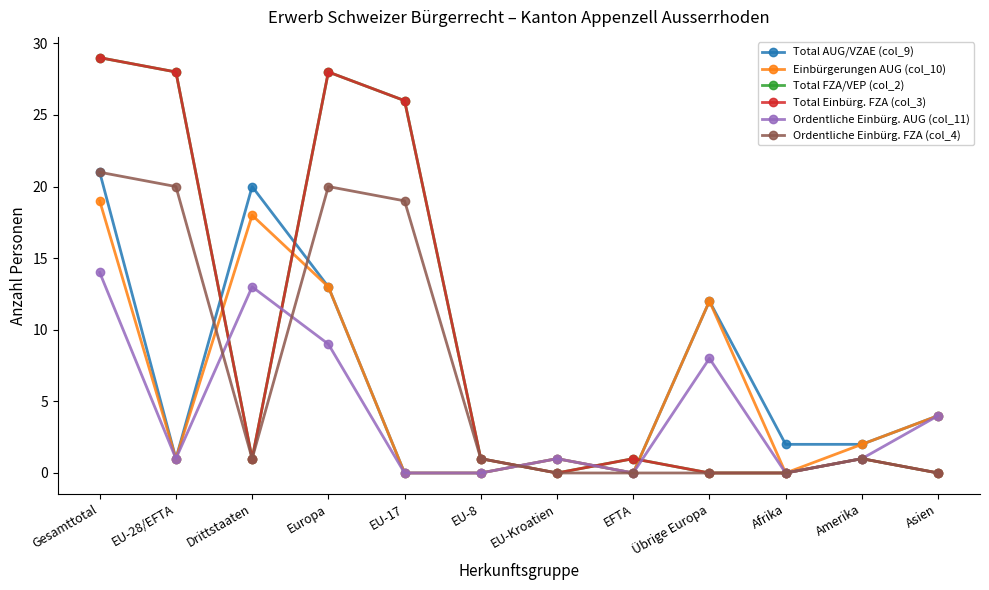

True or false: Ordentliche Einbürg. AUG (col_11) has a value of 4 at Asien.

True